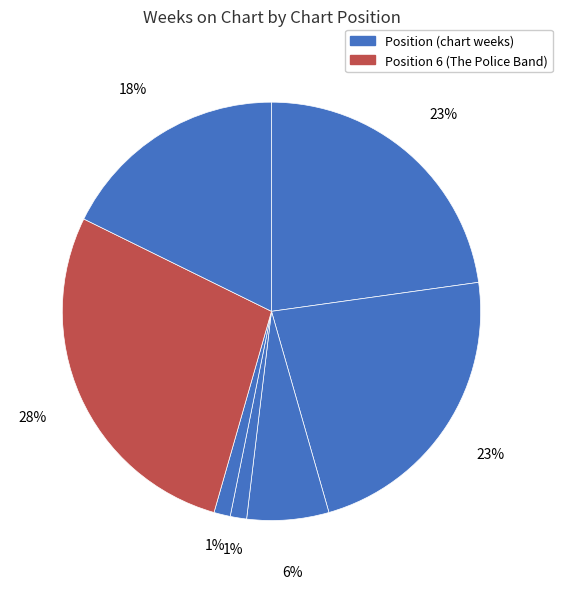

Count the number of slices in the pie.

7